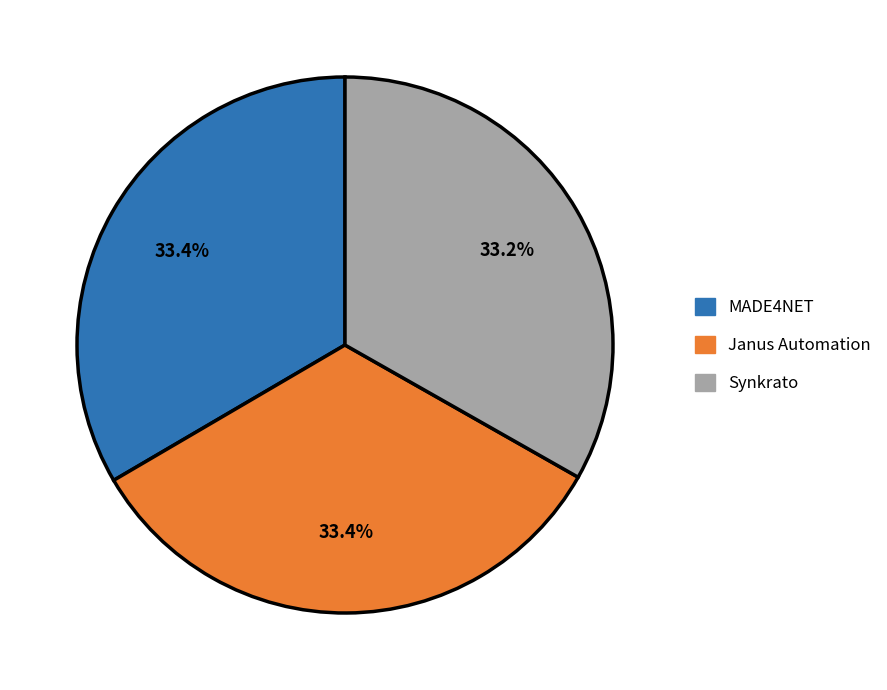

To the nearest percent, what is the average slice percentage?

33%